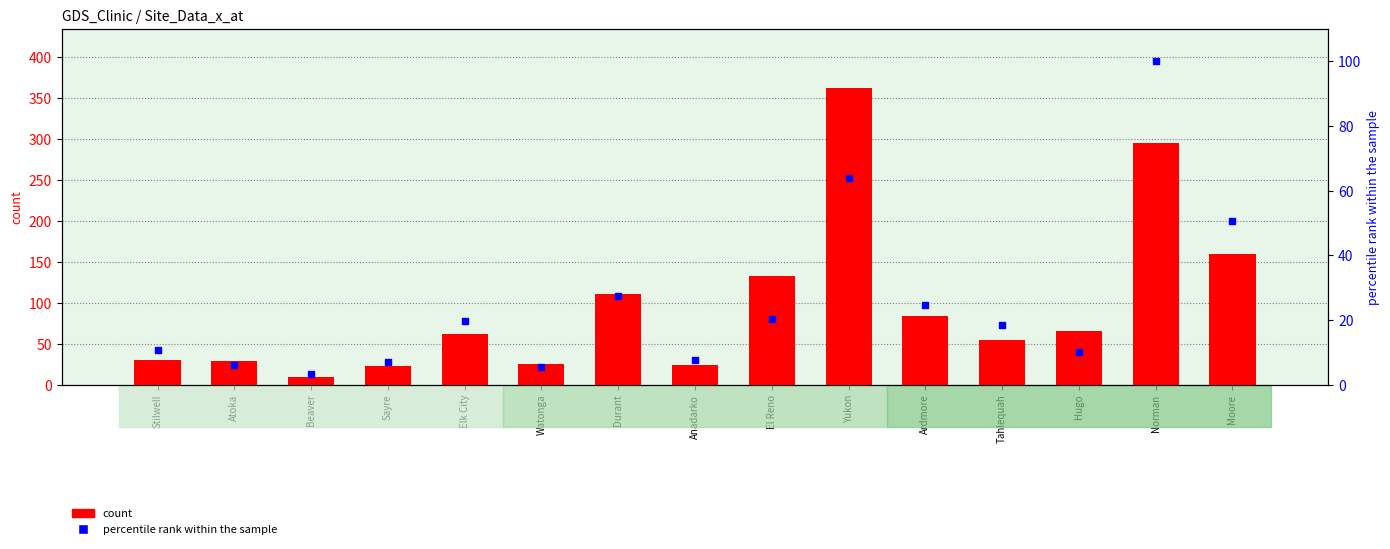

At how many categories does at least one series exceed 29?

10